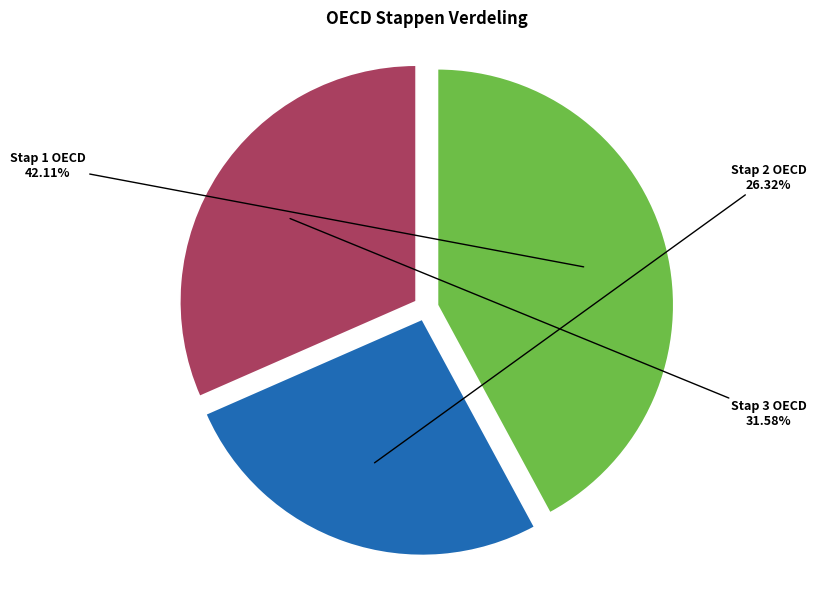

Is it true that Stap 3 OECD is 17% of the pie?

False